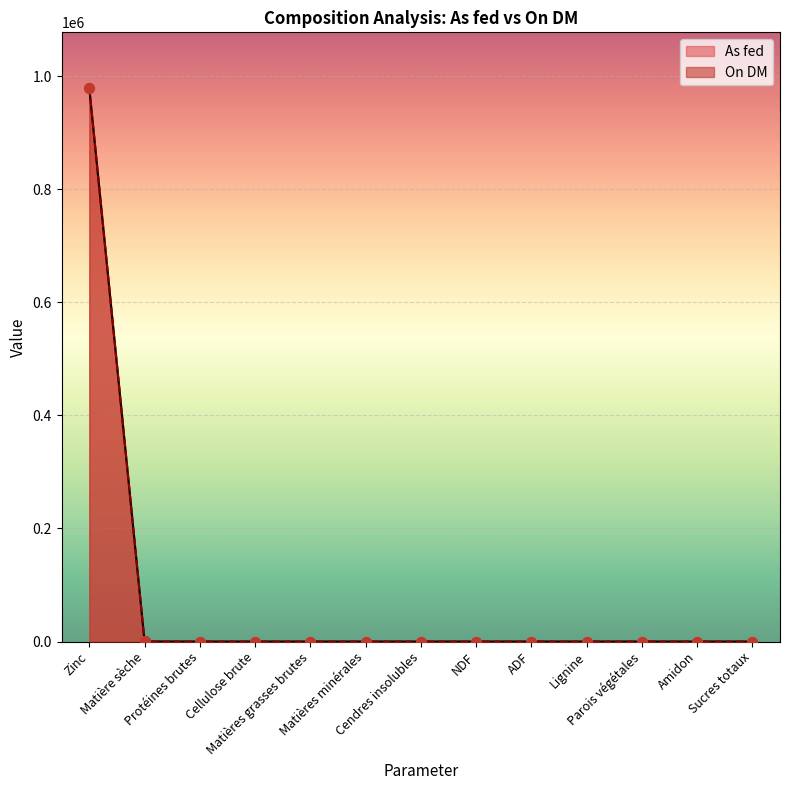

Which series reaches the maximum Y coordinate?

On DM